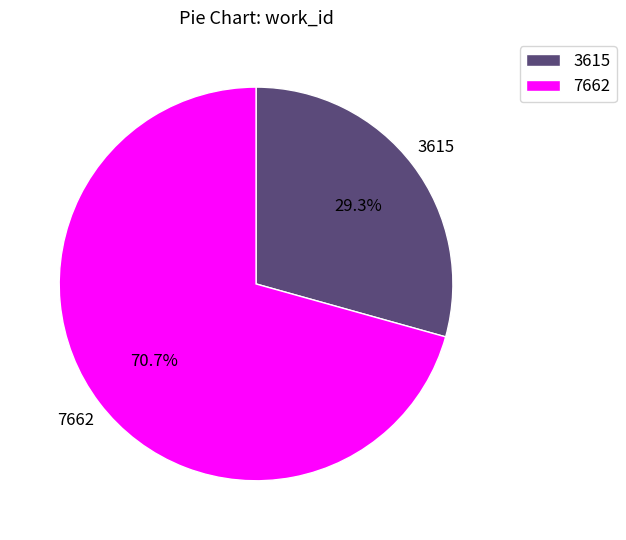

What percentage is the 3615 slice, to the nearest percent?

29%